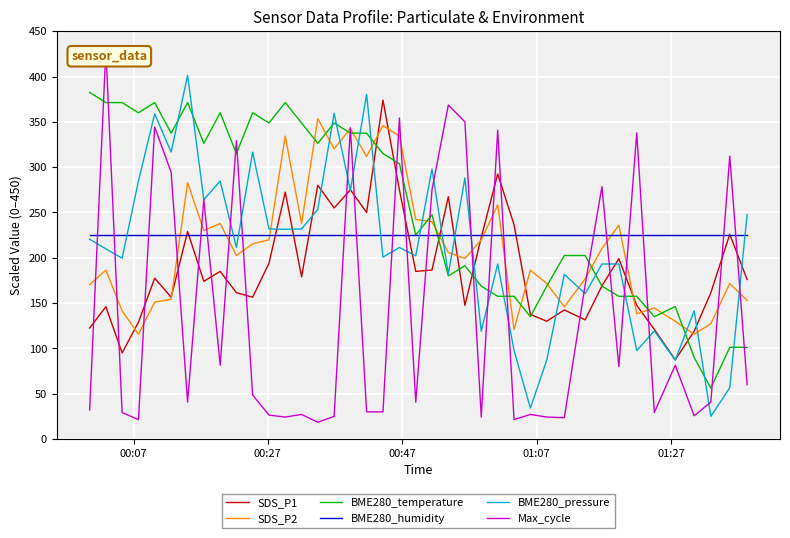

Which series has the largest total across all categories?

BME280_temperature